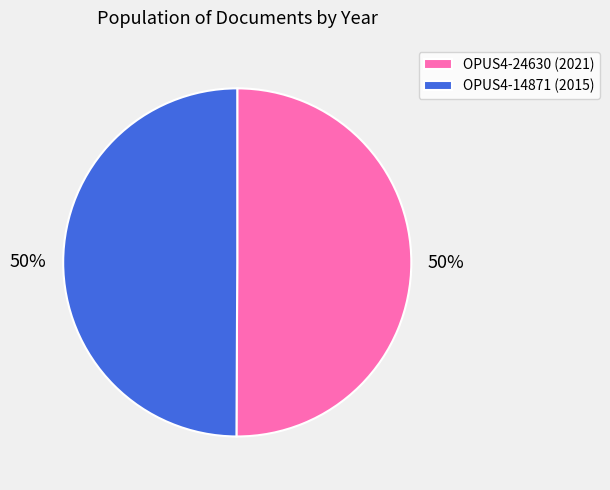

What percentage is the OPUS4-24630 (2021) slice, to the nearest percent?

50%